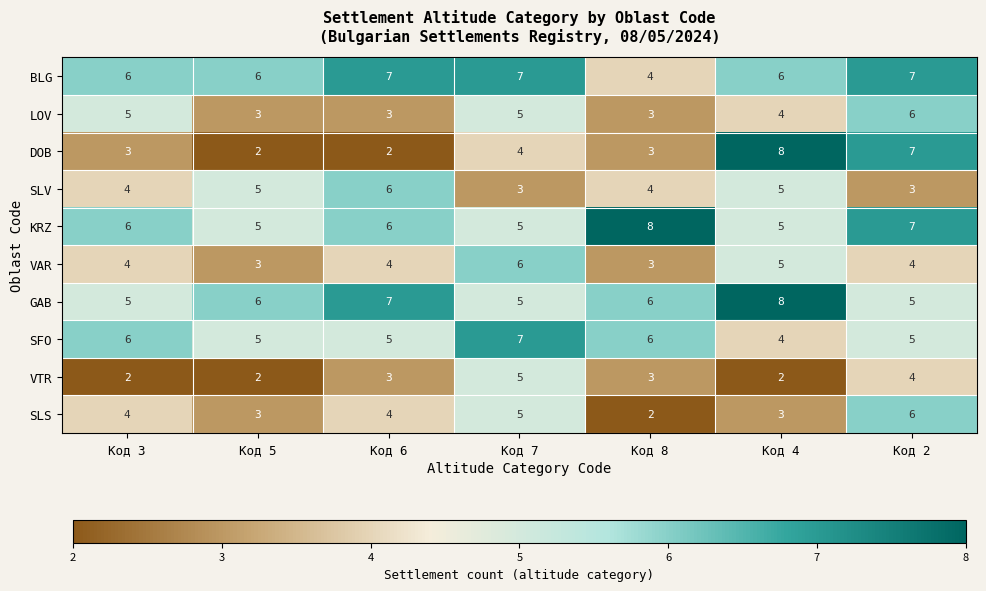

Count the LOV values in the range 3 to 5.

6